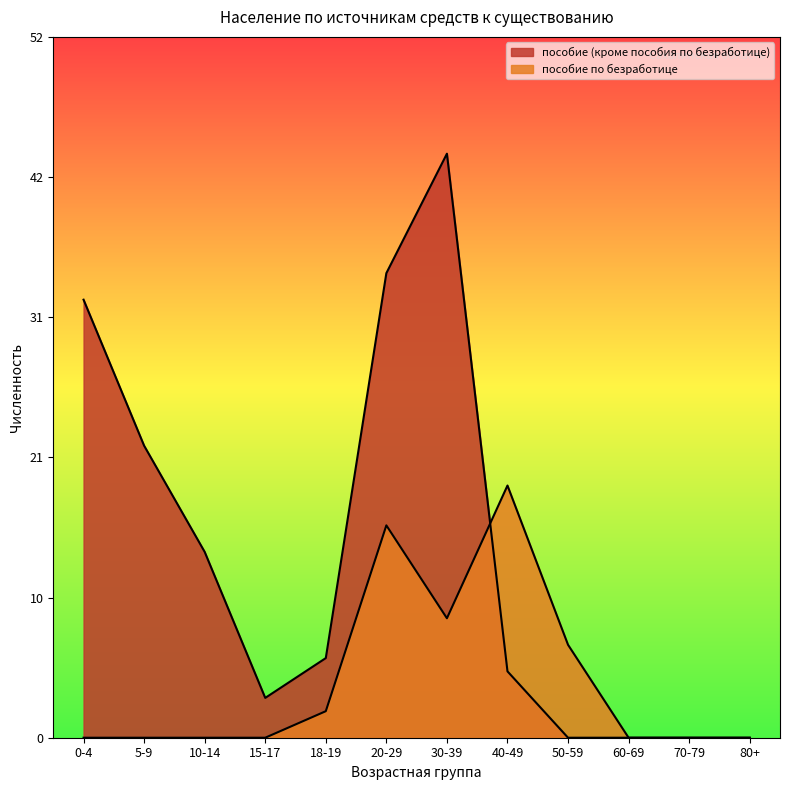

Rank the series at 5-9 from highest to lowest value.

пособие (кроме пособия по безработице), пособие по безработице